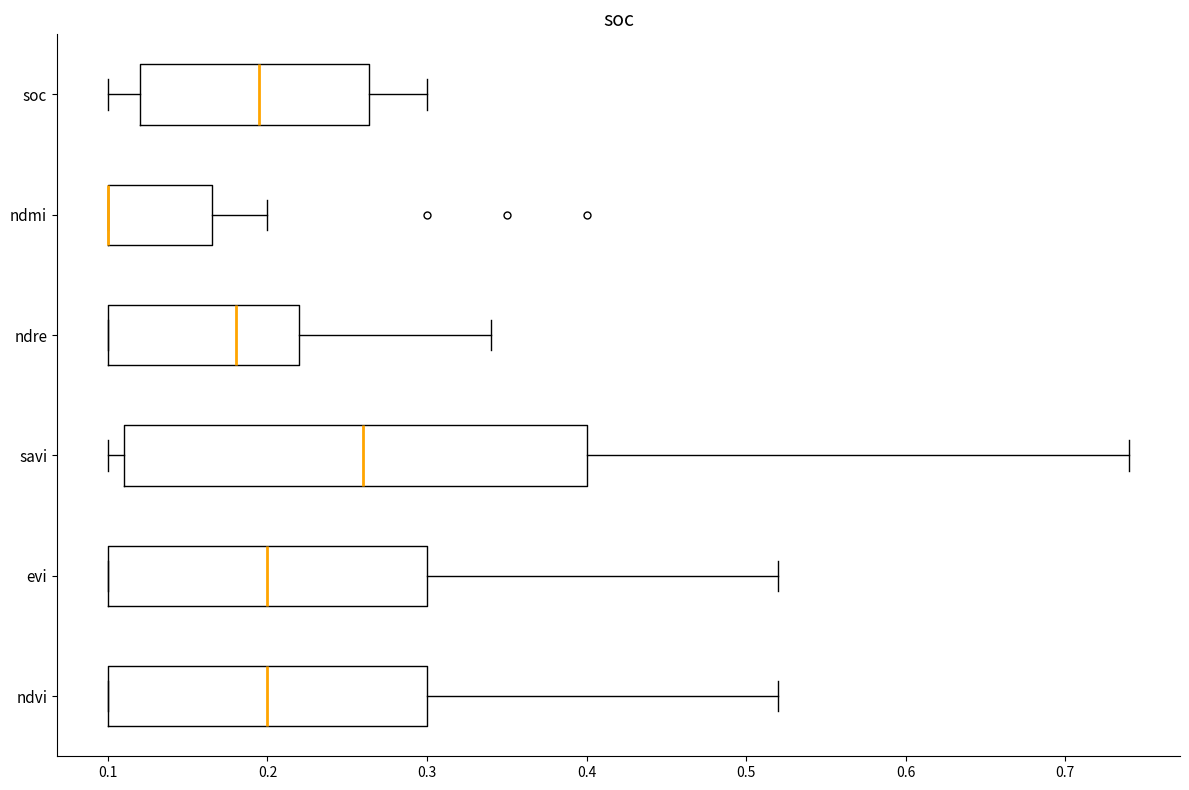

Which box is the widest, from its left edge to its right edge?

savi